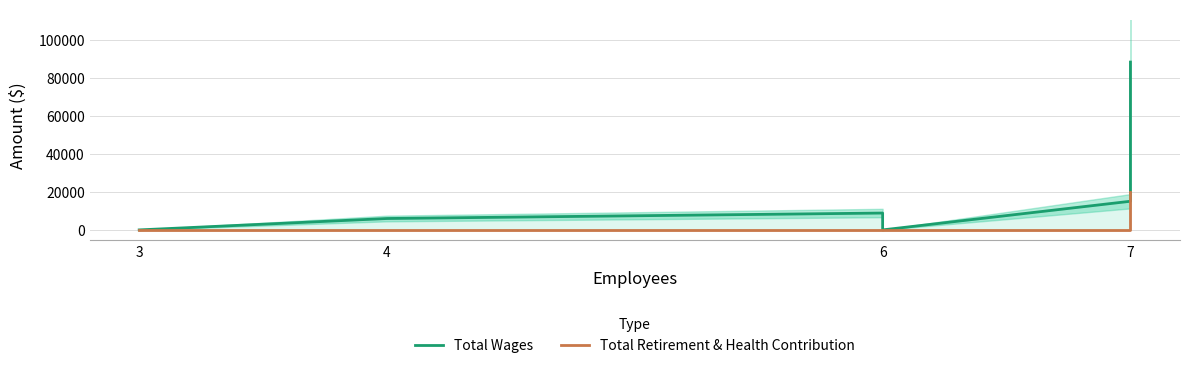

Between 4 and 6, which series saw the biggest shift?

Total Wages